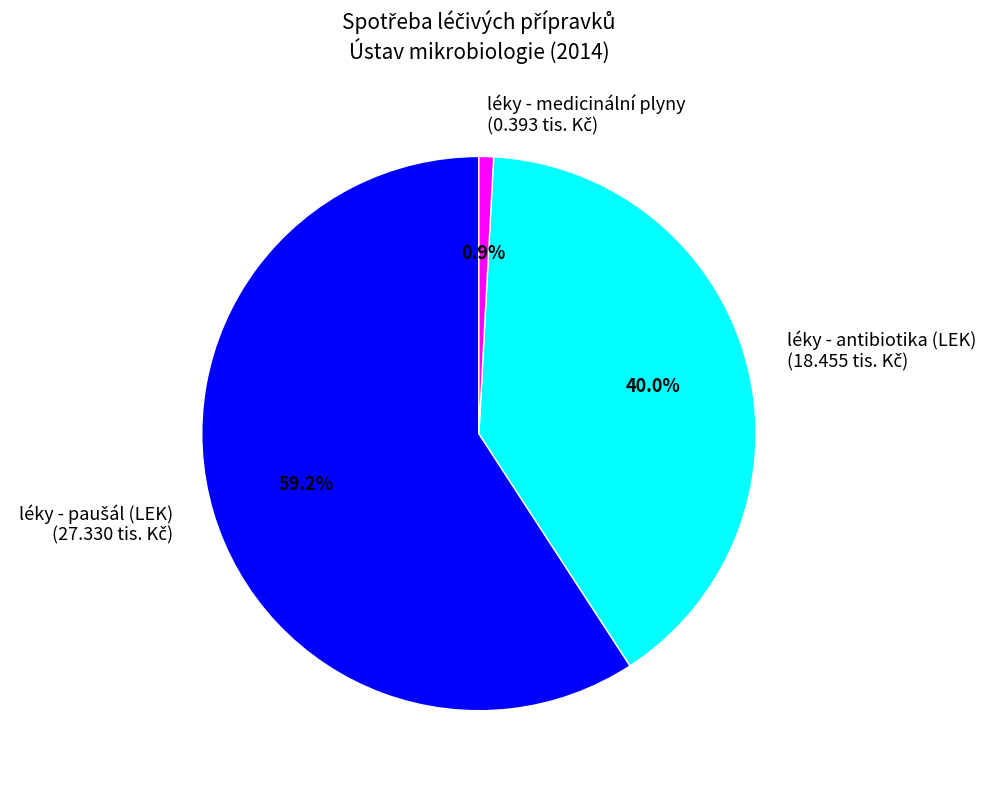

Does any single category account for the majority?

Yes